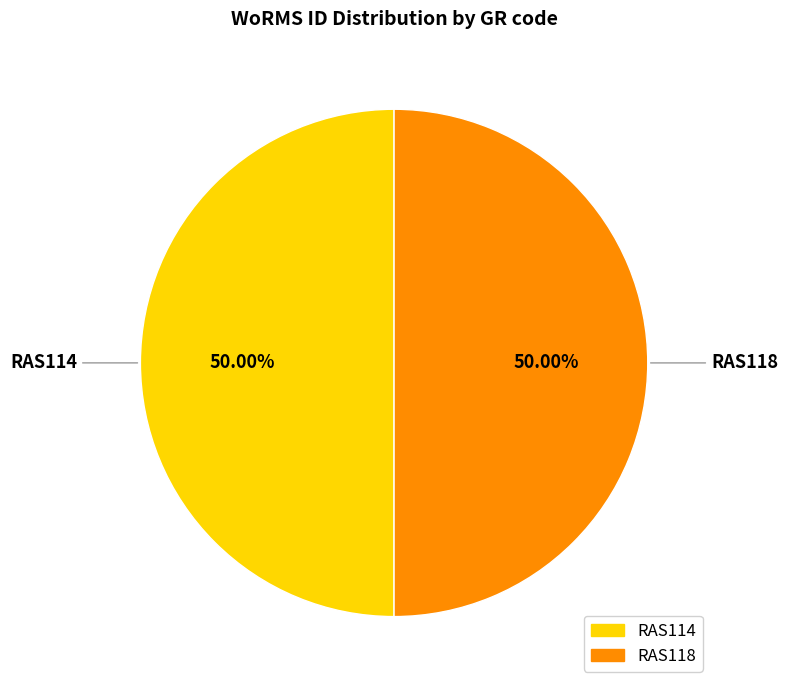

Count the number of slices in the pie.

2